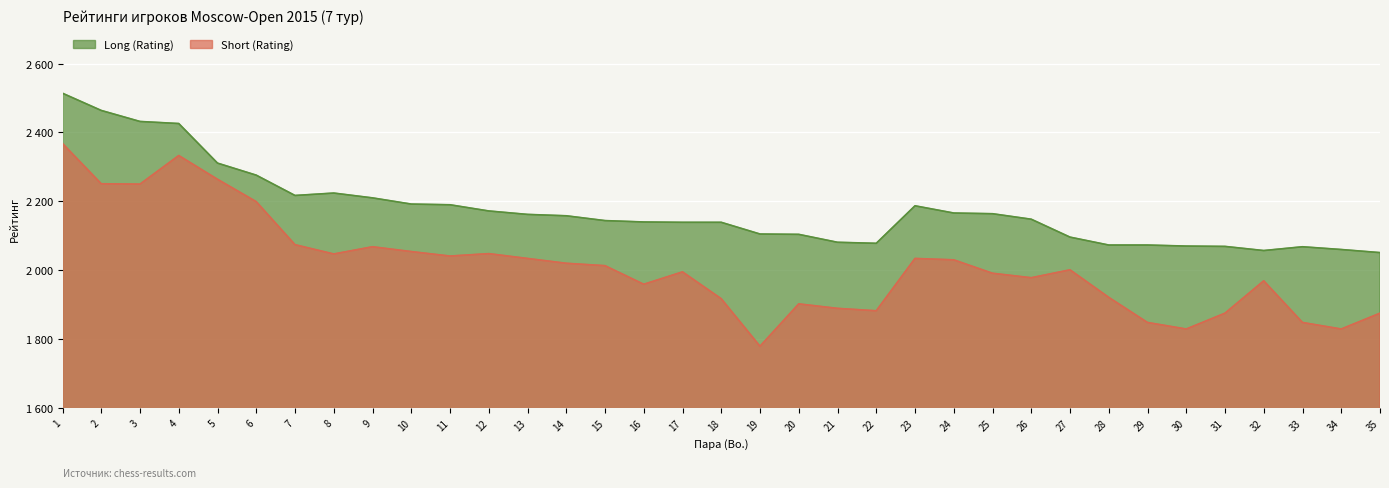

What is the approximate value of Short (Rating) at 10?

2054